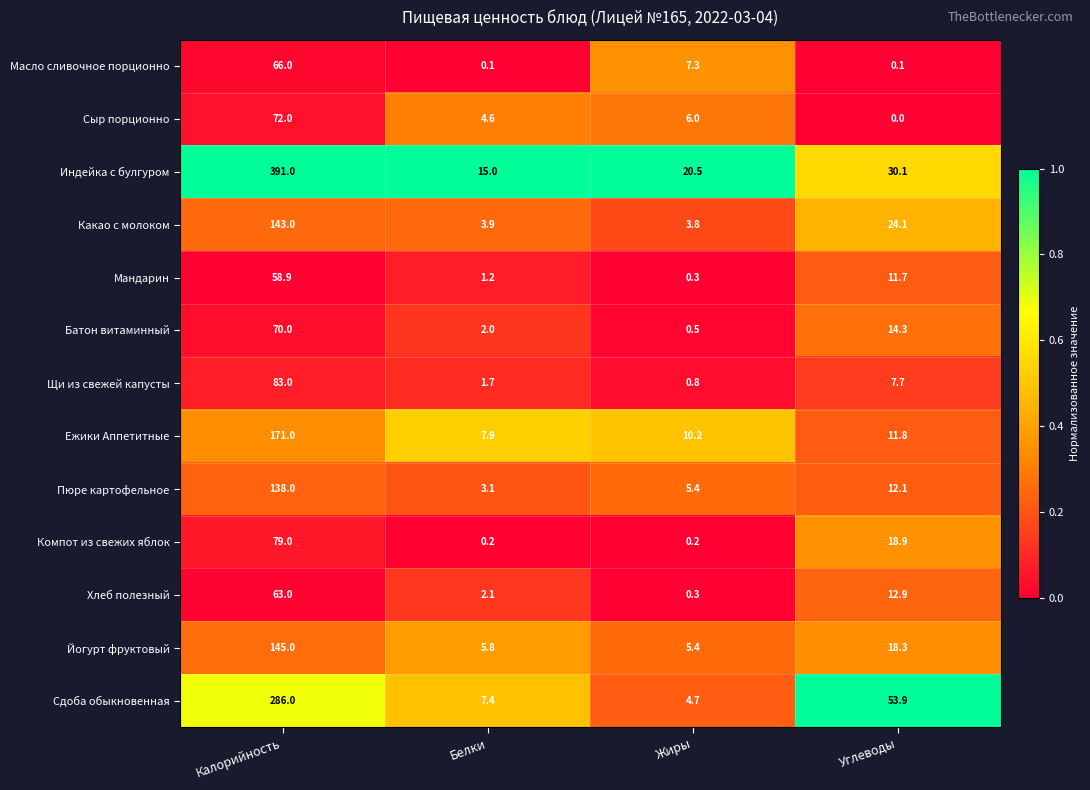

What is the difference between the Сыр порционно values at Углеводы and Белки?

4.6